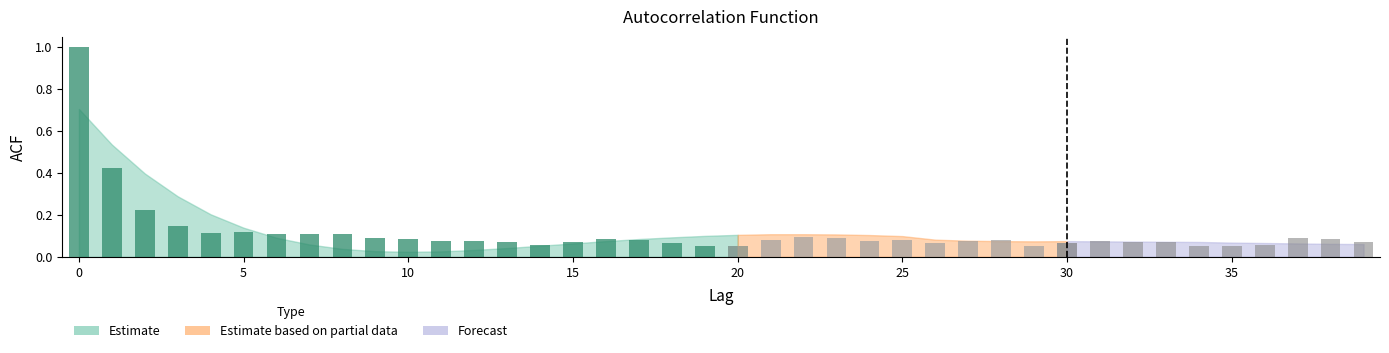

Reading left to right, extract all data points from this chart.

0=0.7	1=0.5	2=0.4	3=0.3	4=0.2	5=0.1	6=0.1	7=0.1	8=0.0	9=0.0	10=0.0	11=0.0	12=0.0	13=0.0	14=0.1	15=0.1	16=0.1	17=0.1	18=0.1	19=0.1	20=0.1	21=0.1	22=0.1	23=0.1	24=0.1	25=0.1	26=0.1	27=0.1	28=0.1	29=0.1	30=0.1	31=0.1	32=0.1	33=0.1	34=0.1	35=0.1	36=0.1	37=0.1	38=0.1	39=0.1